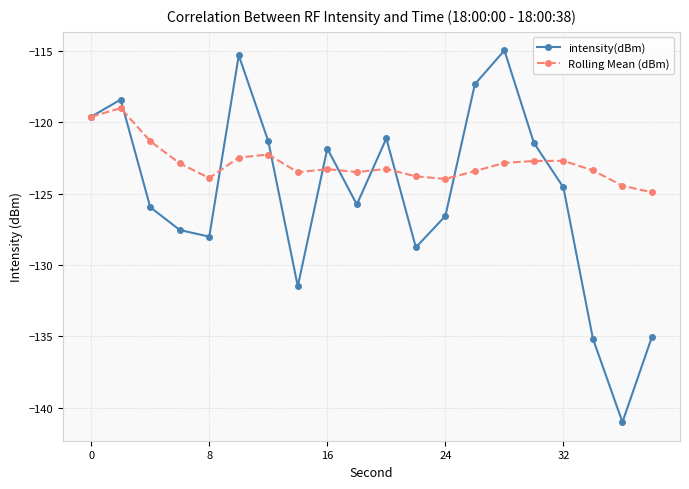

What is the value of the intensity(dBm) point at the 3rd from the left?

-125.9